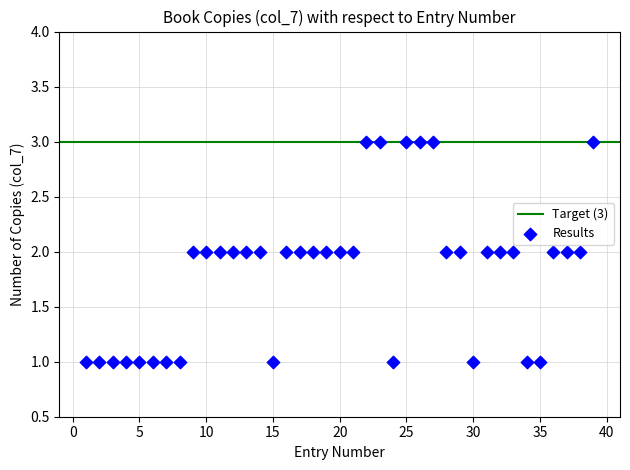

What is the range of X values (max minus min)?

38